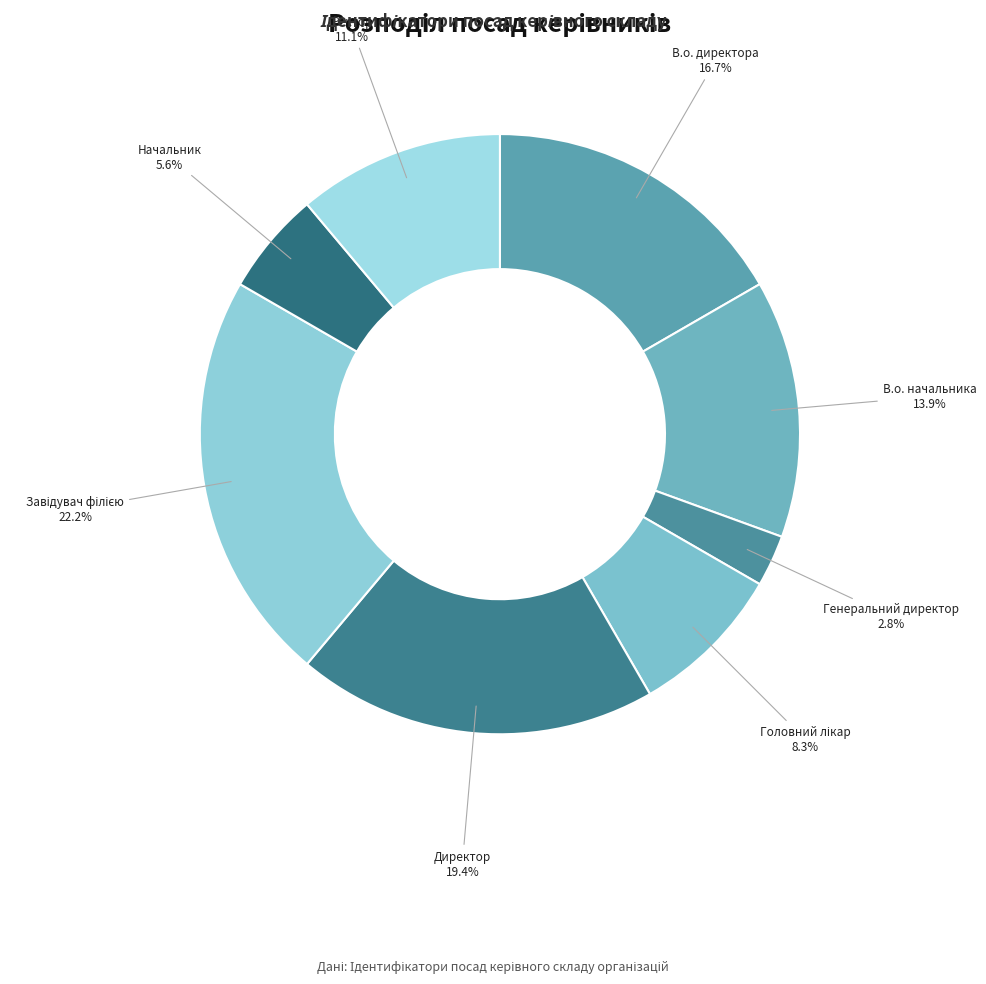

Combined, what portion of the pie is Ректор and Генеральний директор?

13.9%